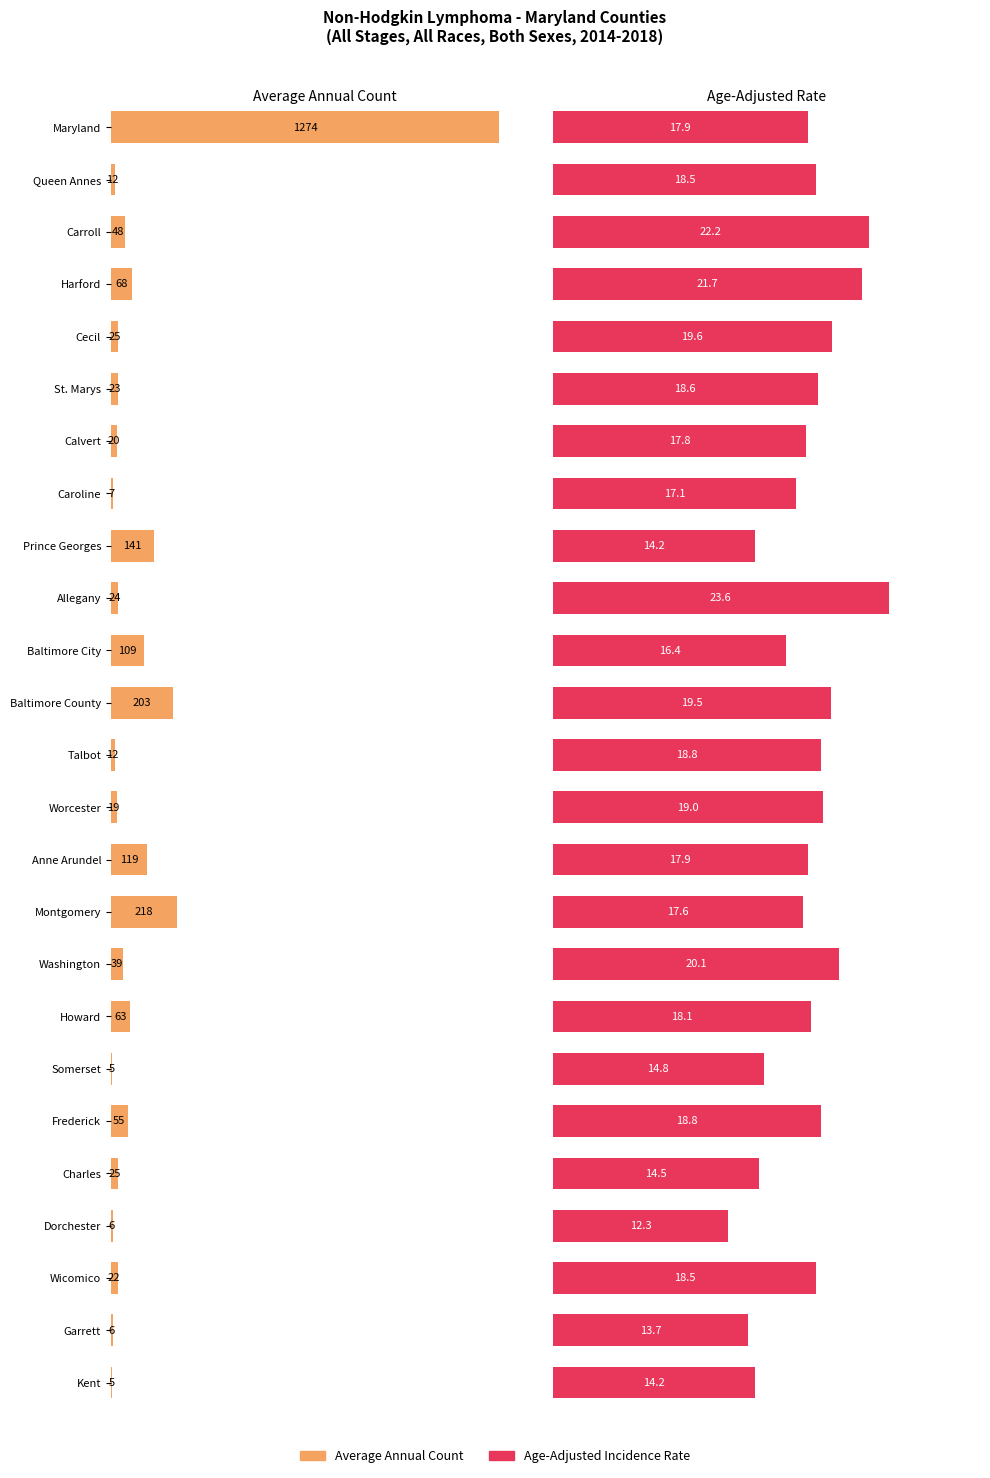

What is the difference between the second highest and second lowest values in the Age-Adjusted Incidence Rate series?

8.5